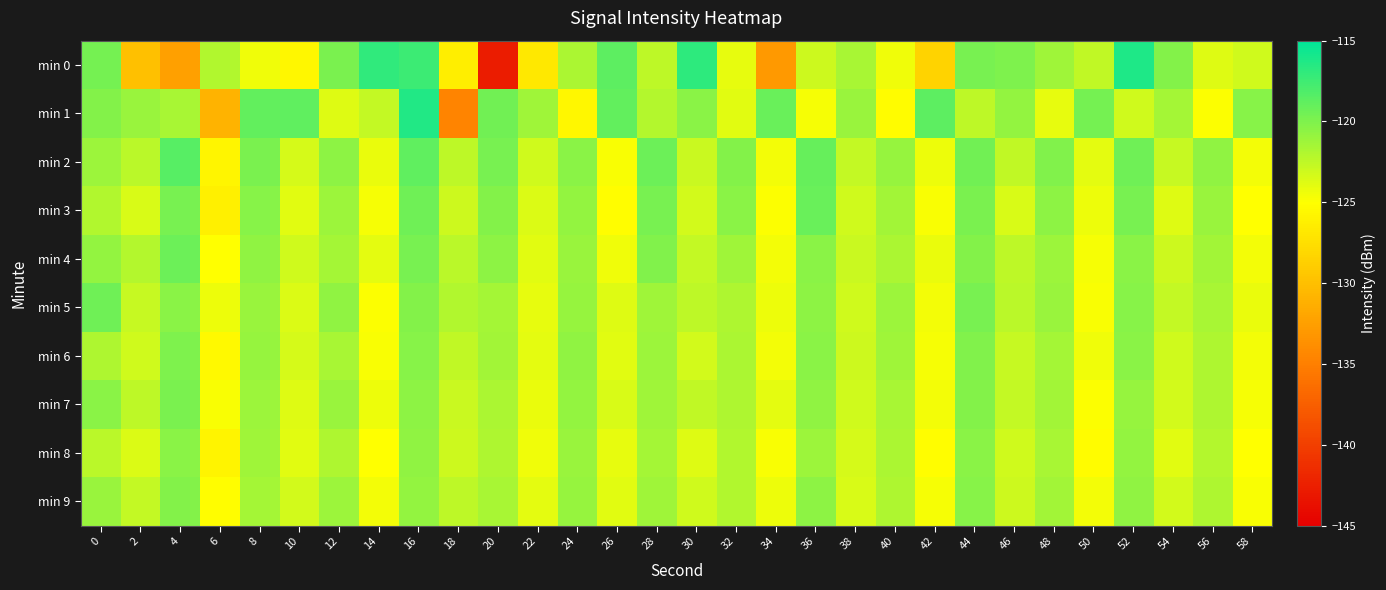

What is the greatest value displayed?

-116.3